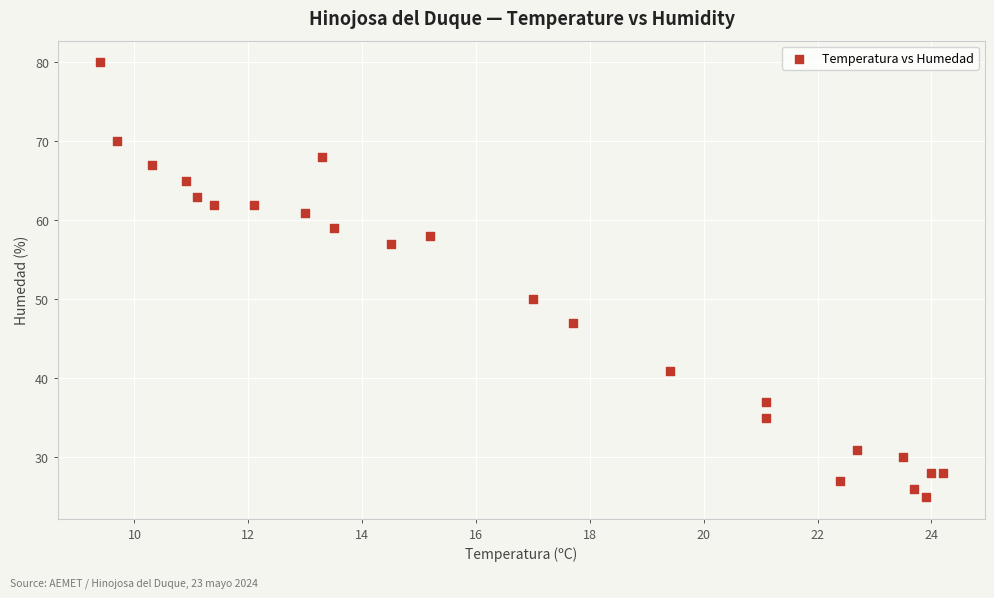

What Y value in the scatter plot is closest to 52?

50